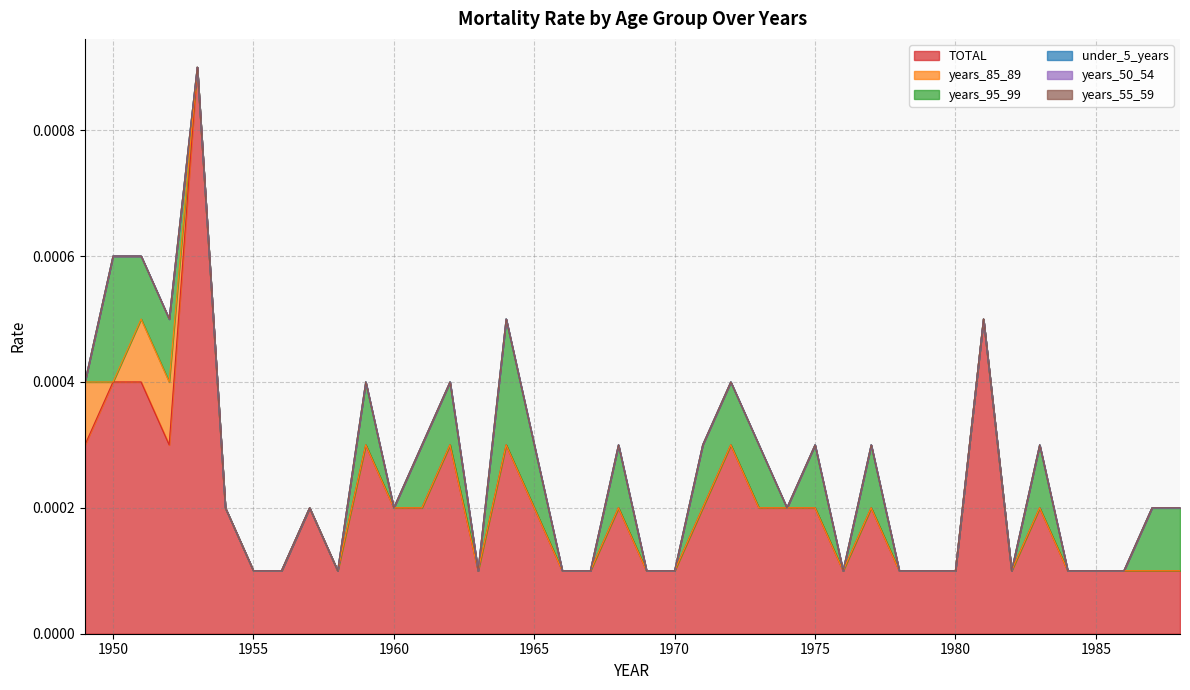

Rank the series at 1980 from highest to lowest value.

TOTAL, years_85_89, years_95_99, under_5_years, years_50_54, years_55_59